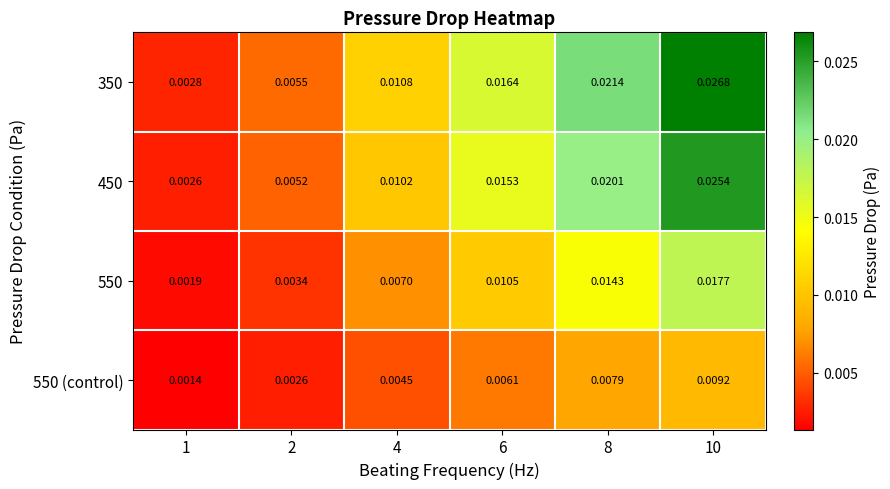

At 2, list the series in order from largest to smallest.

350, 450, 550, 550 (control)